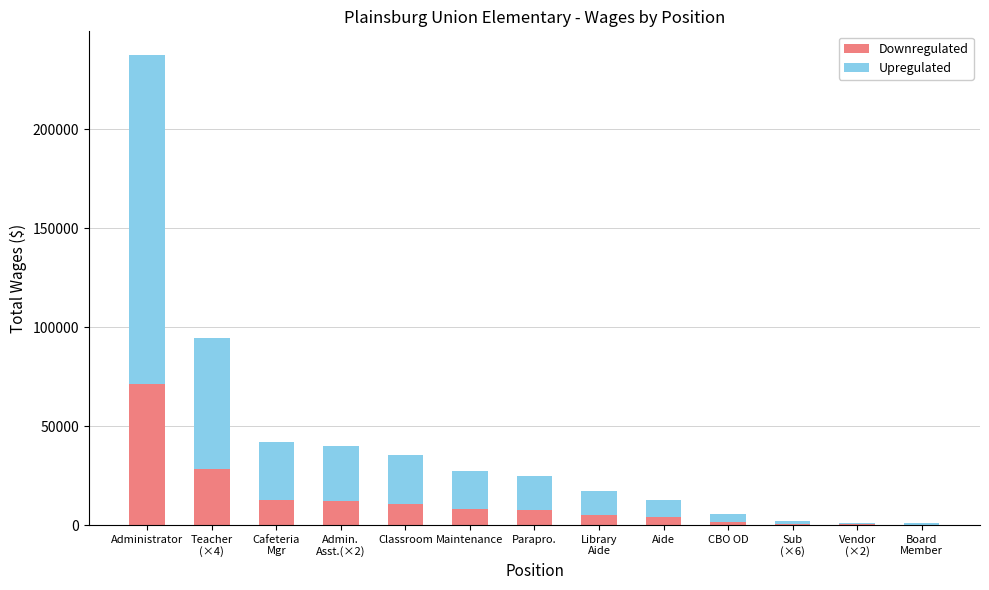

Does the chart contain stacked bars?

Yes